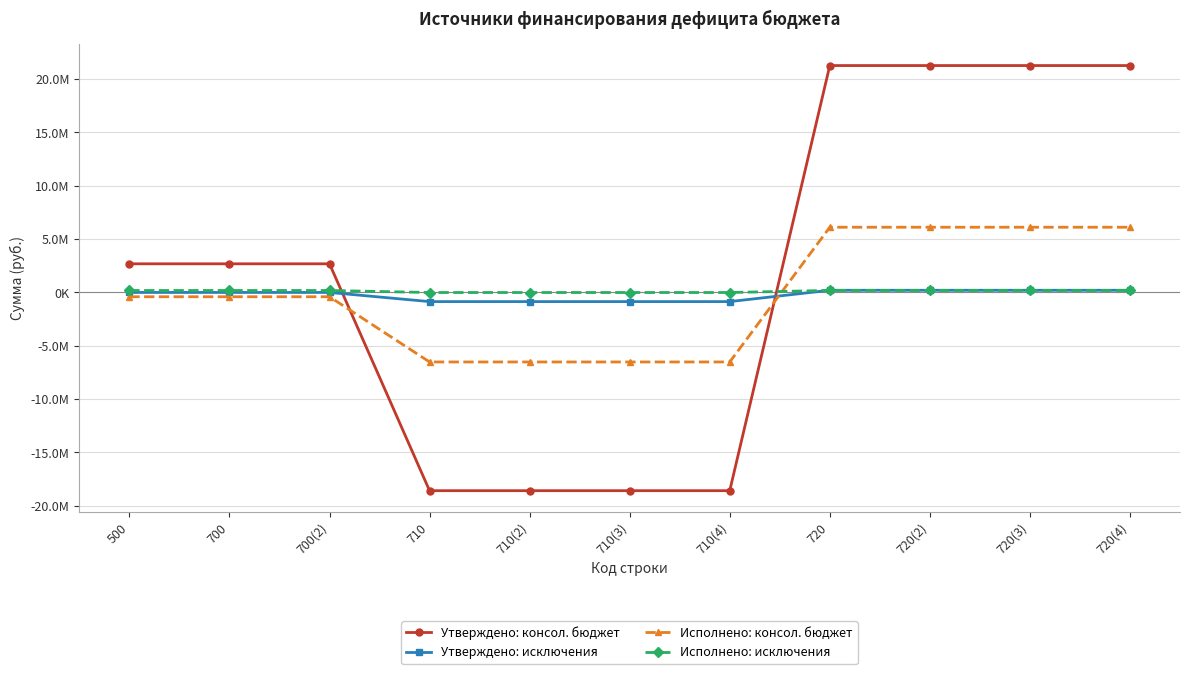

Which category has the lowest value across all series?

710